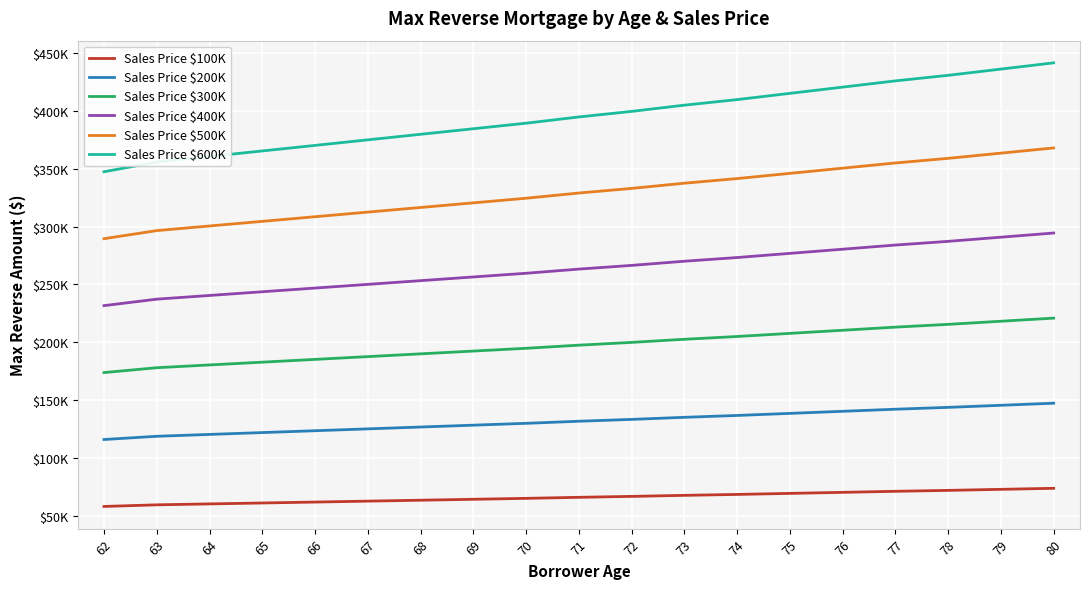

Does the chart display data point markers on the line(s)?

No